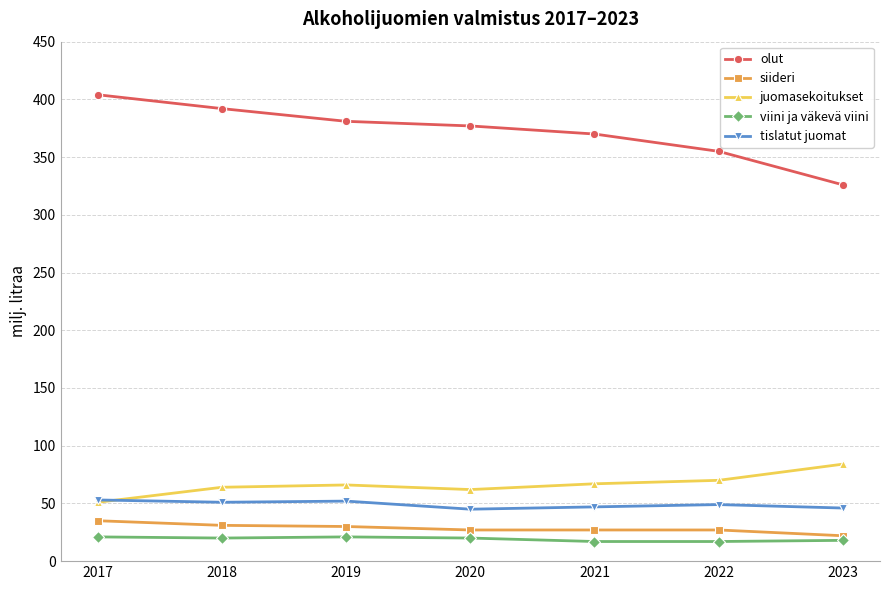

True or false: juomasekoitukset and viini ja väkevä viini cross at least once.

False